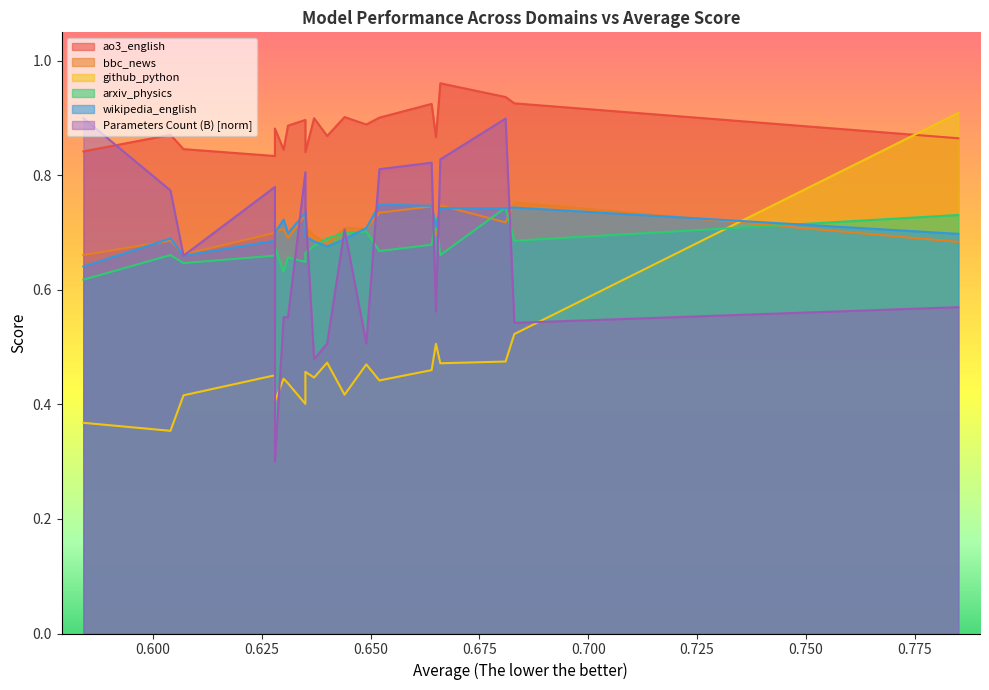

After their last crossing, which series has the higher values: ao3_english or github_python?

github_python